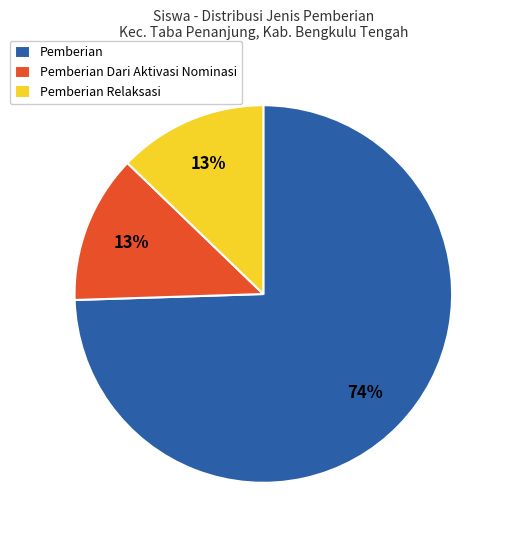

The Pemberian Dari Aktivasi Nominasi slice represents 1% of the pie. True or false?

False